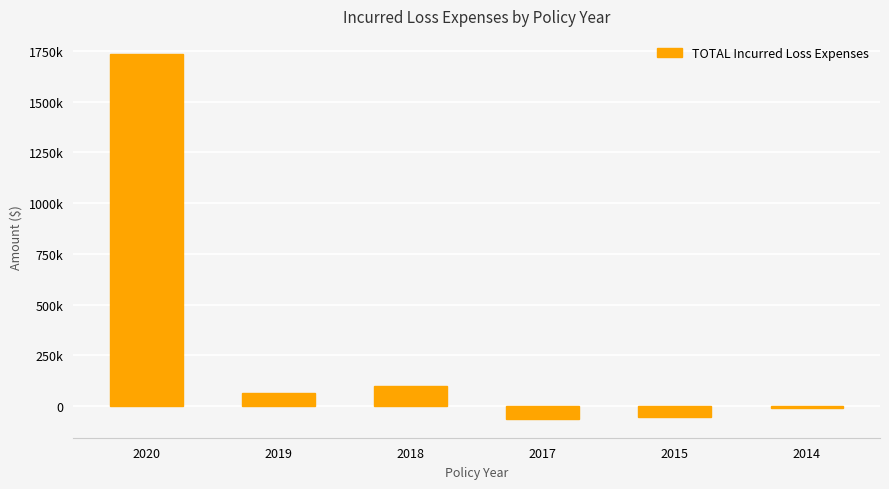

Does the chart contain any negative values?

Yes